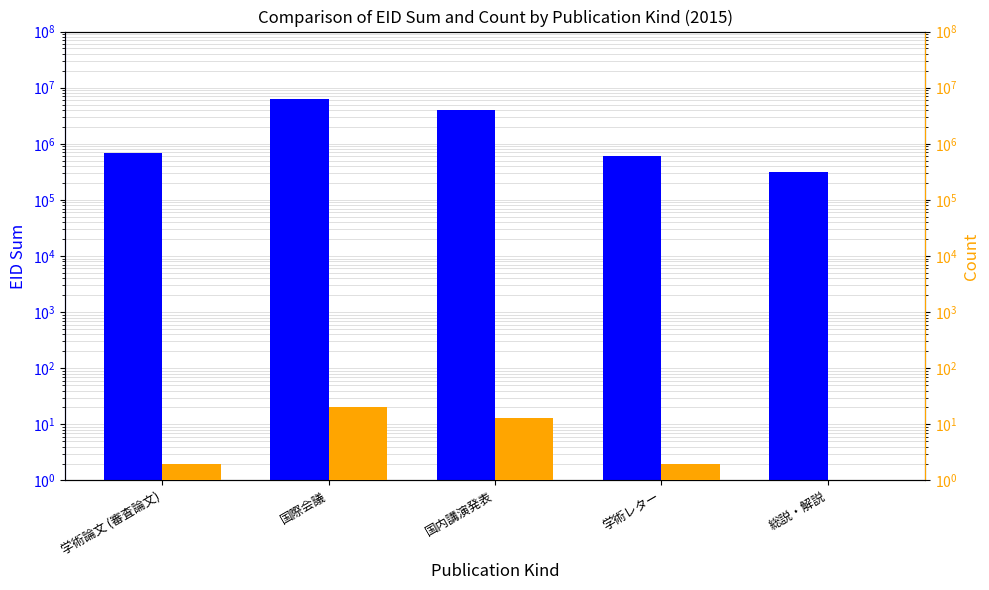

At which label does EID Sum reach its peak?

国際会議